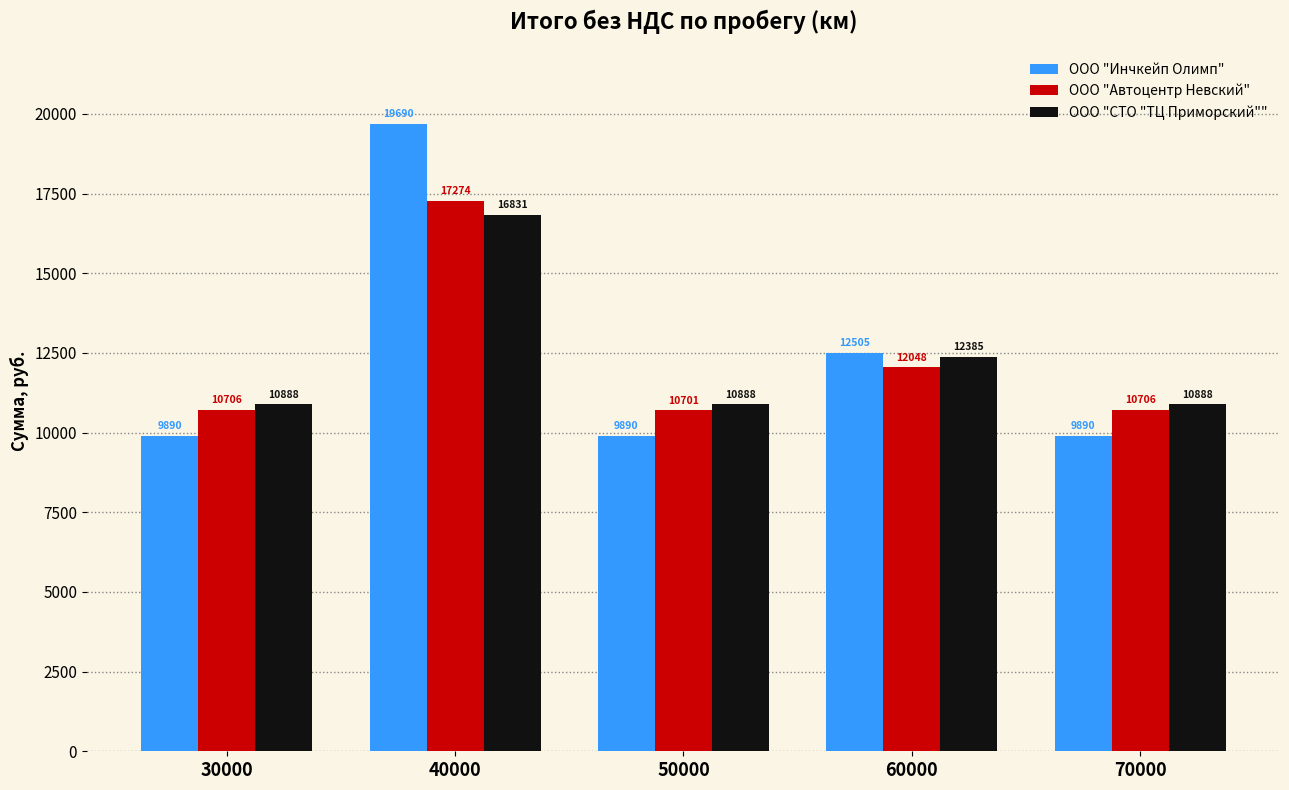

Which series has the widest spread of values?

ООО "Инчкейп Олимп"